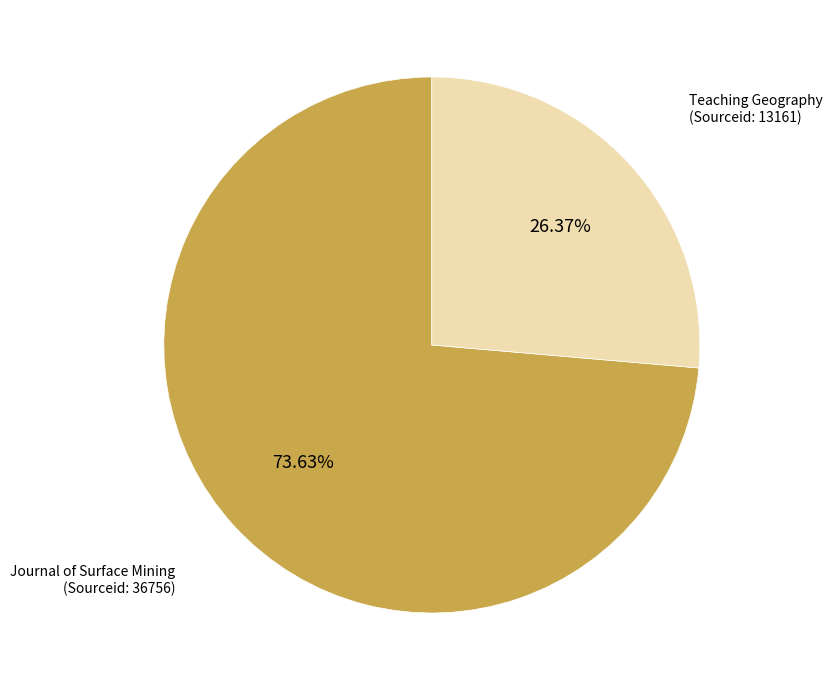

Is there a majority slice in this chart?

Yes